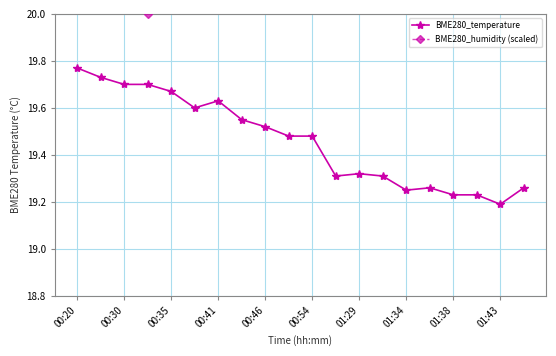

True or false: BME280_humidity (scaled) has more than 0 points higher than both neighbors.

True